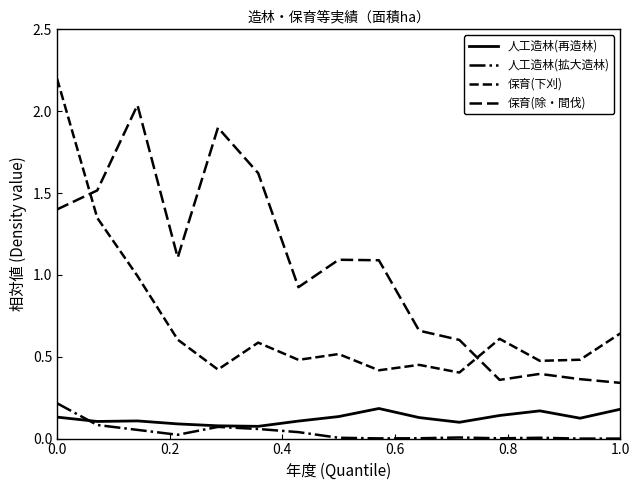

Does the chart display data point markers on the line(s)?

No